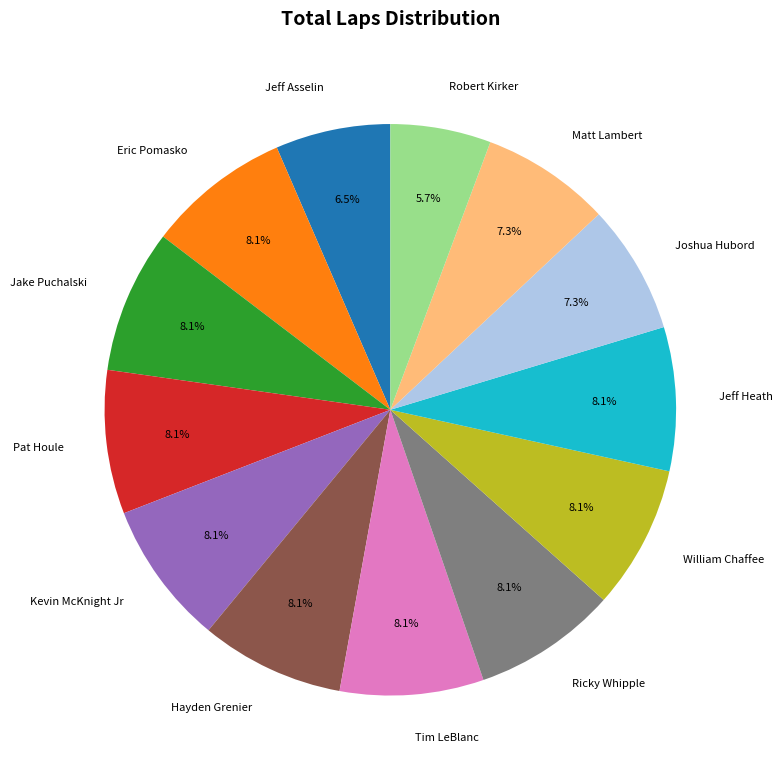

What portion of the pie excludes Matt Lambert?

92.7%